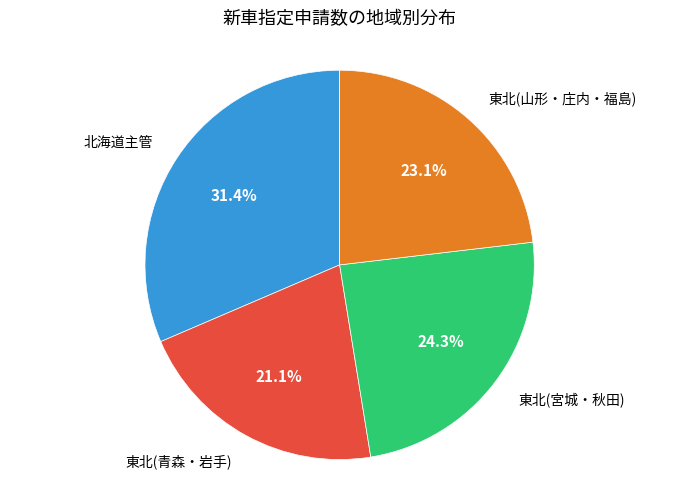

Does any single category account for the majority?

No